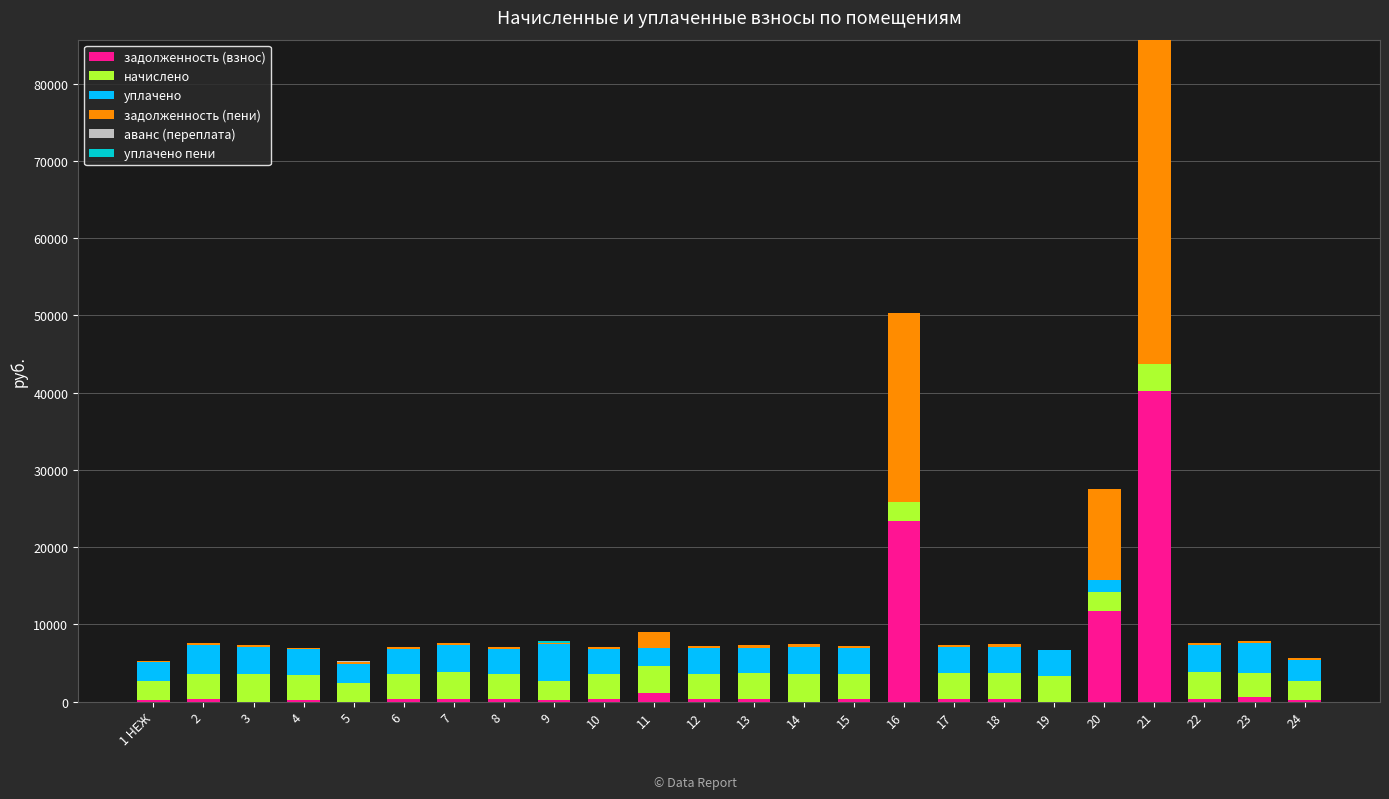

What is the highest value of the задолженность (взнос) series?

40277.9